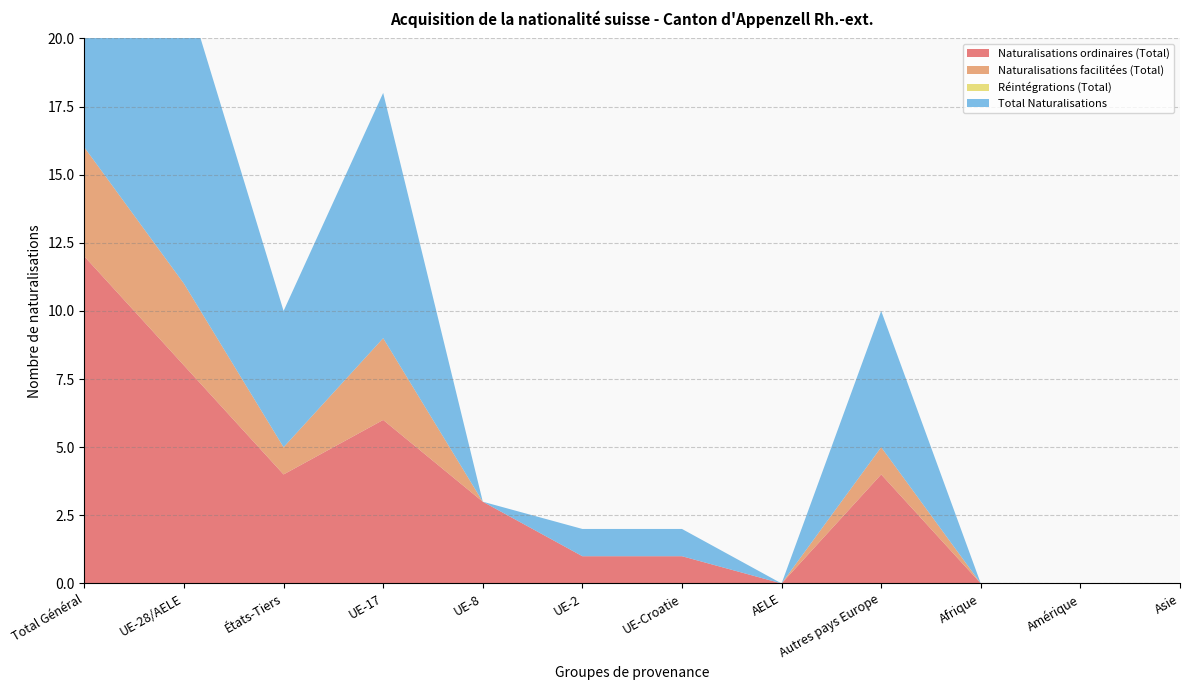

Reading left to right, list all the values displayed in this chart.

Naturalisations ordinaires (Total): 12	8	4	6	3	1	1	0	4	0	0	0
Naturalisations facilitées (Total): 4	3	1	3	0	0	0	0	1	0	0	0
Réintégrations (Total): 0	0	0	0	0	0	0	0	0	0	0	0
Total Naturalisations: 16	11	5	9	0	1	1	0	5	0	0	0